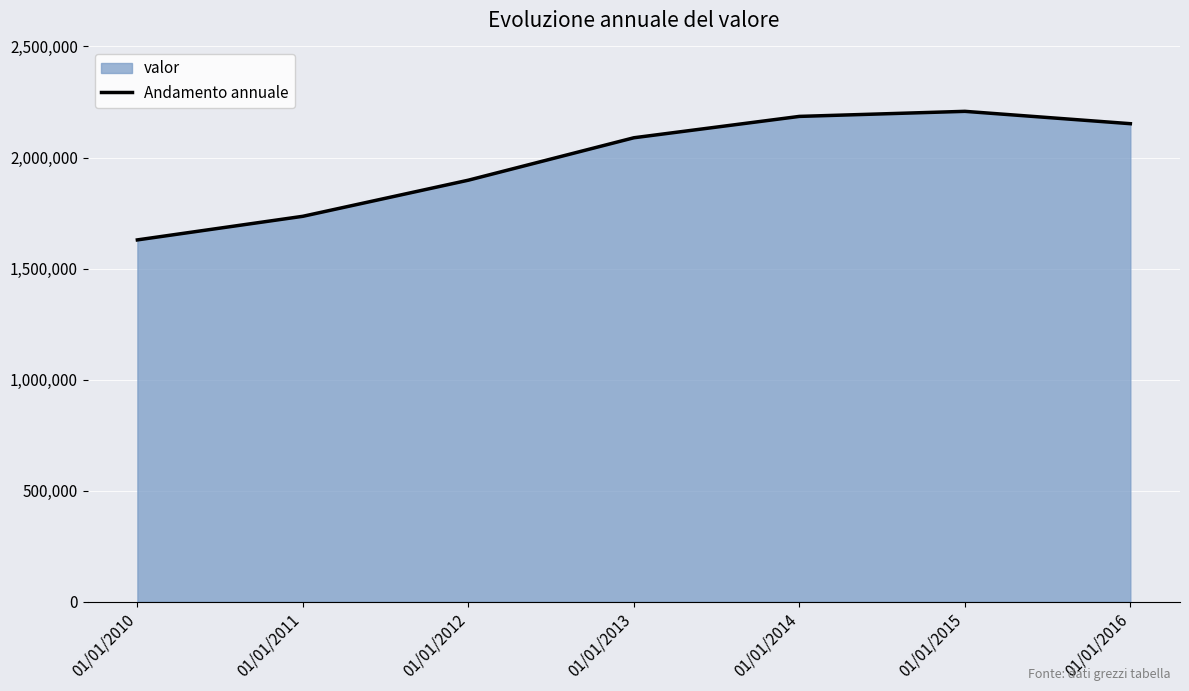

What is the greatest value displayed?

2207846